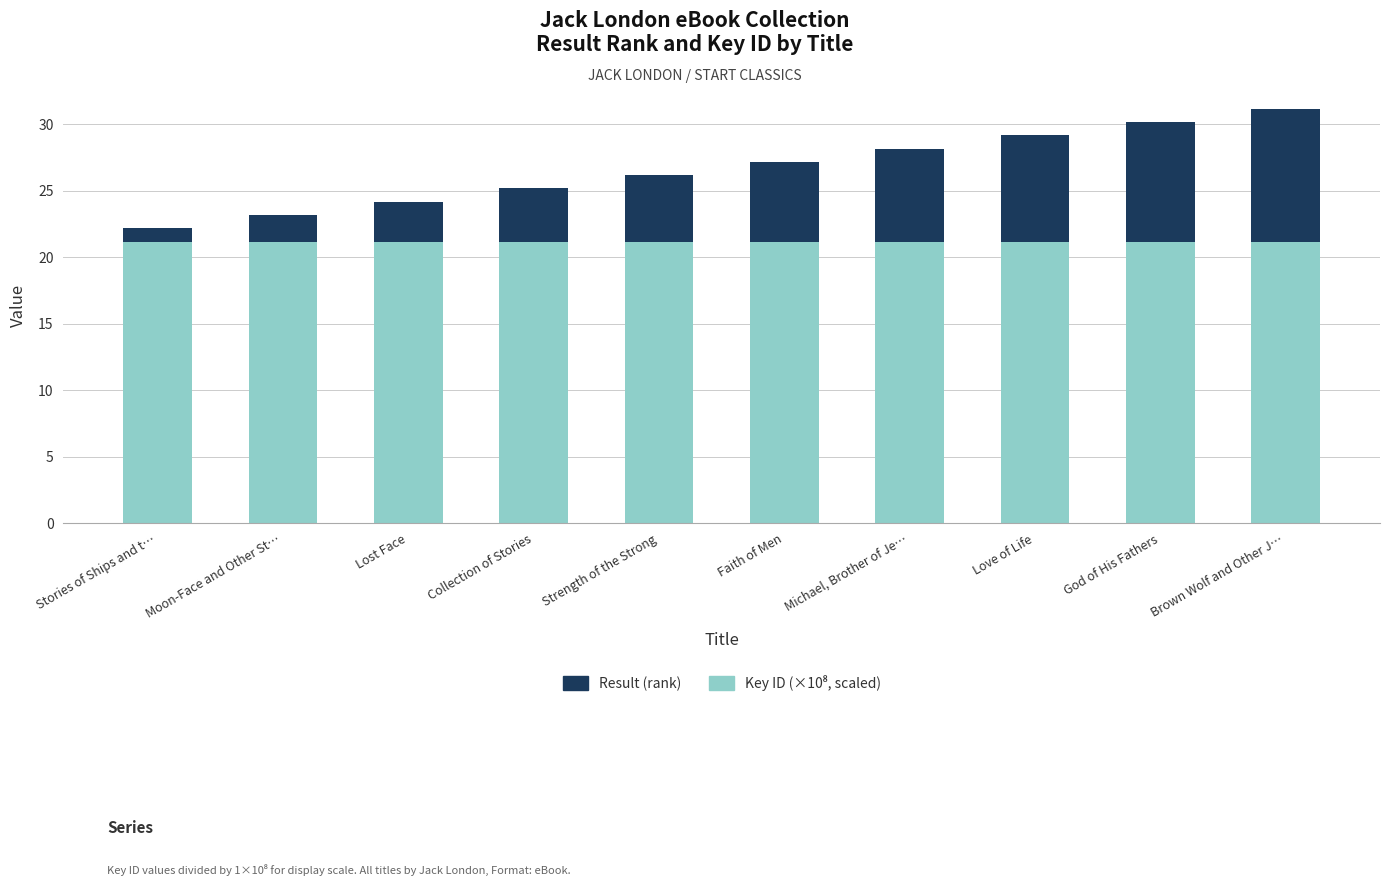

What is the total value across all series at Love of Life?

29.2